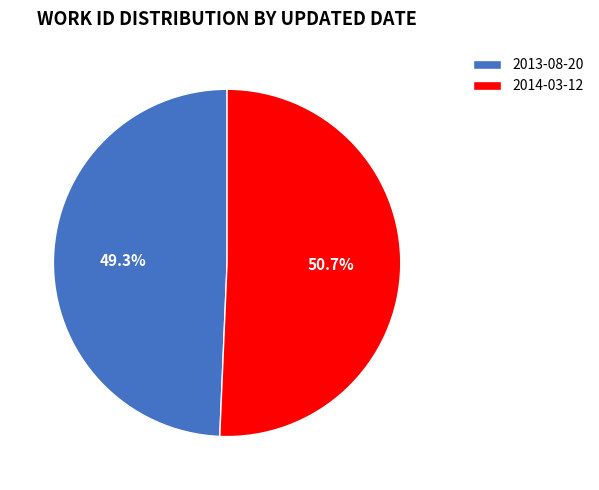

How many segments does this pie chart have?

2